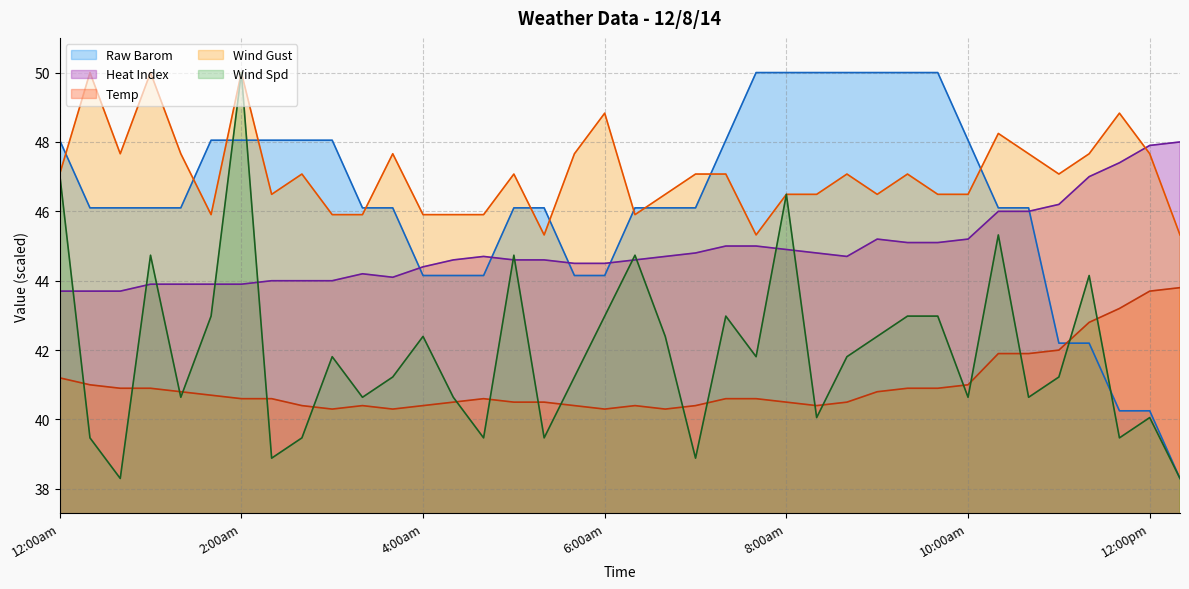

What is the approximate value of Heat Index at 11:20am?

47.0